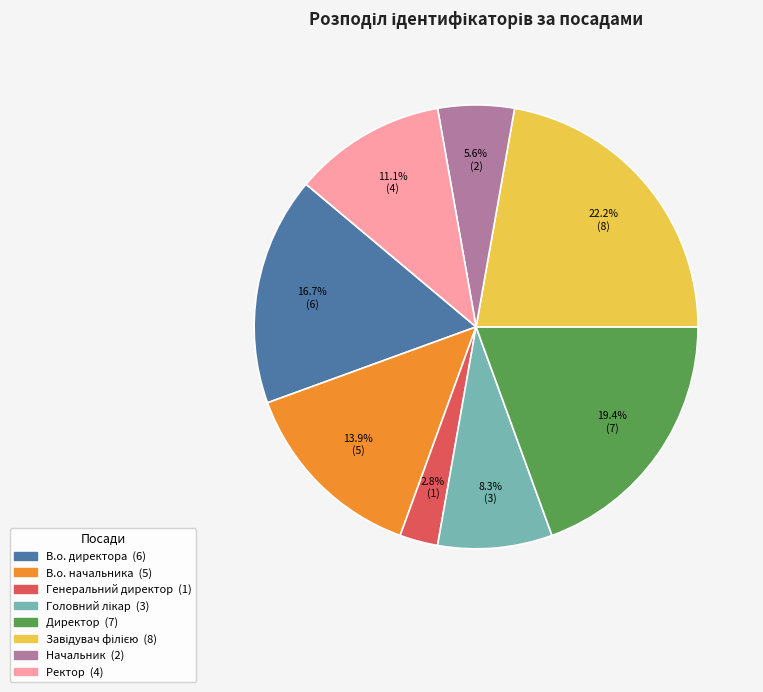

What is the smallest slice in the pie chart?

Генеральний директор